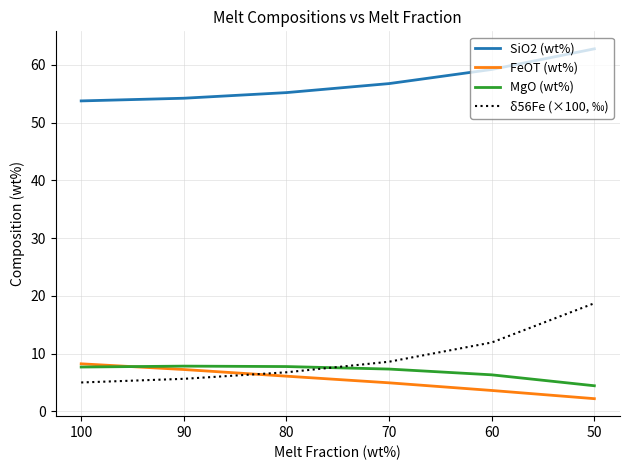

True or false: δ56Fe (×100, ‰) has a value of 5.0 at 100.

True